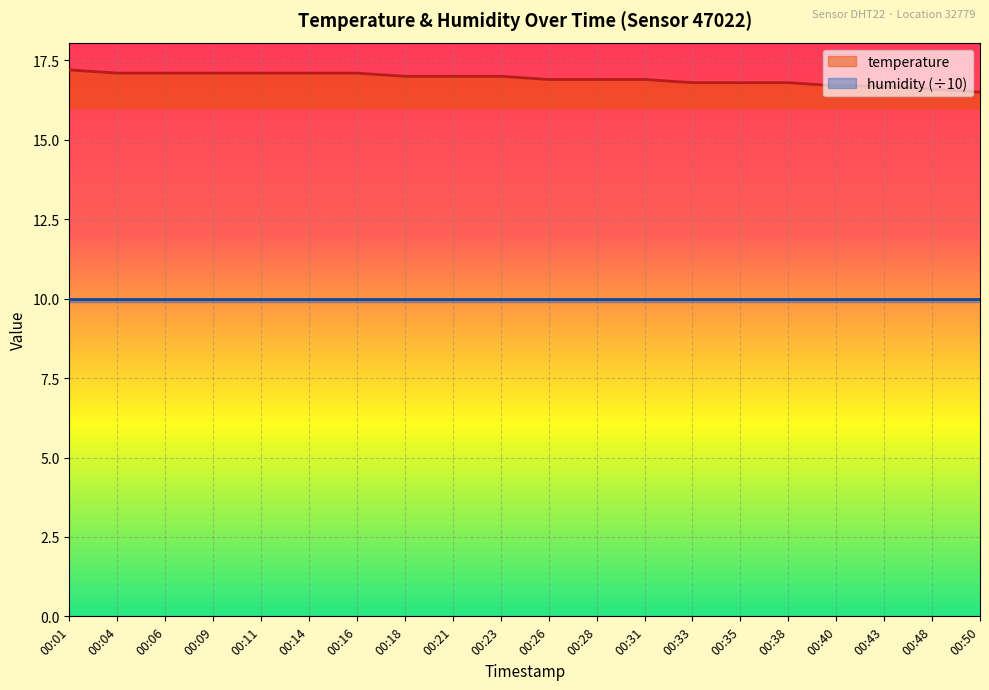

Which label corresponds to the smallest value in the chart?

00:50